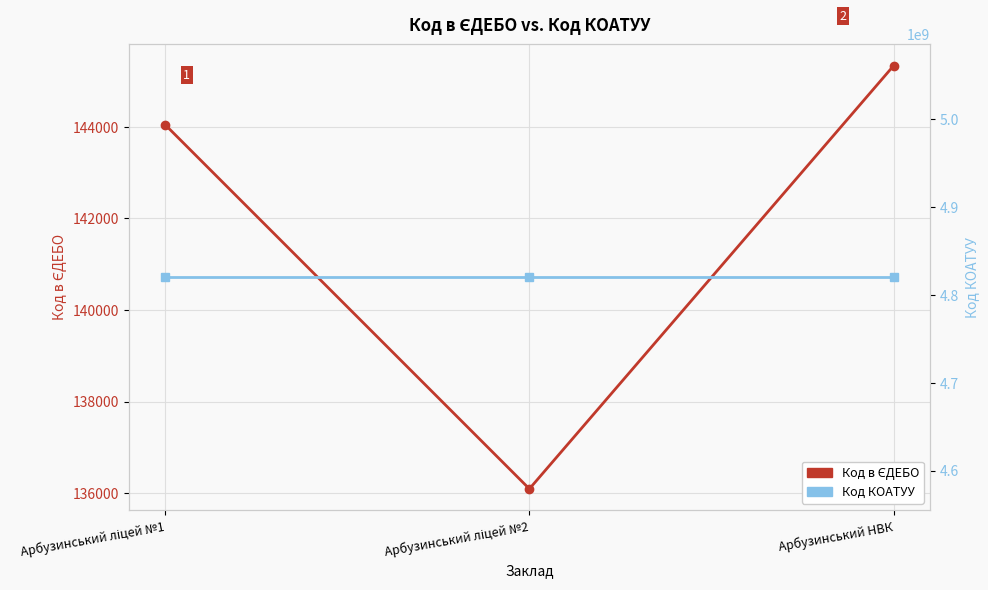

Reading right to left, list all the values displayed in this chart.

Код в ЄДЕБО: Арбузинський НВК=145340	Арбузинський ліцей №2=136093	Арбузинський ліцей №1=144050
Код КОАТУУ: Арбузинський НВК=4820355100	Арбузинський ліцей №2=4820355100	Арбузинський ліцей №1=4820355100